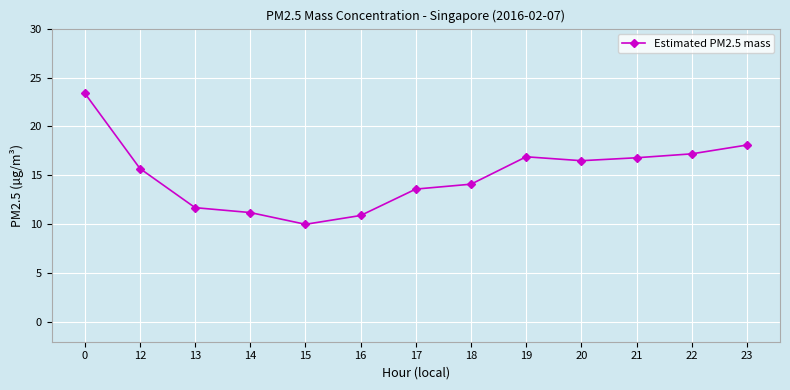

What is the maximum value shown in the chart?

23.4